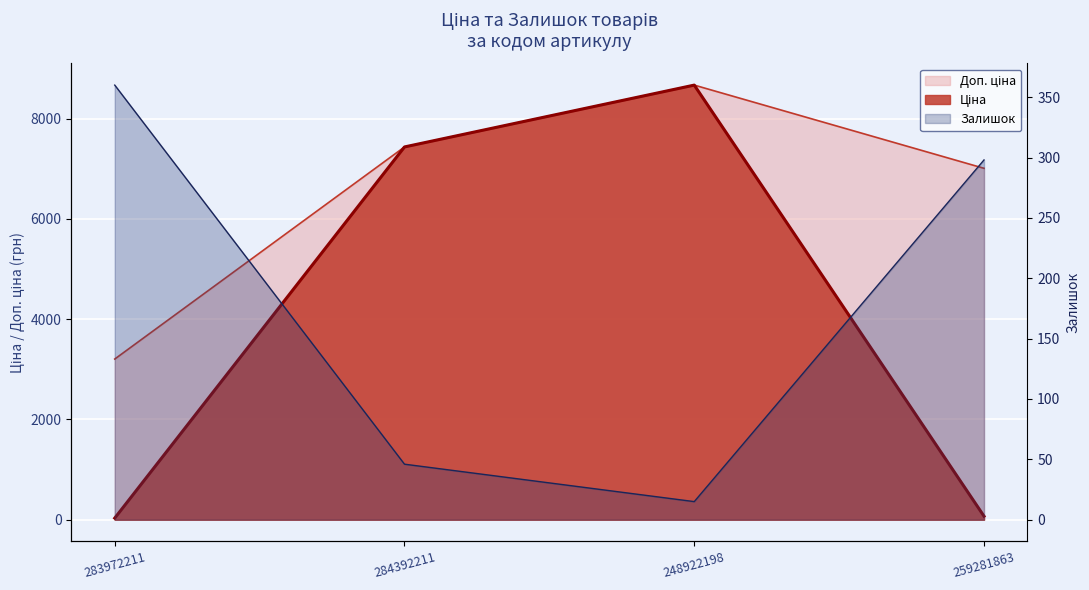

Does the chart display data point markers on the line(s)?

No